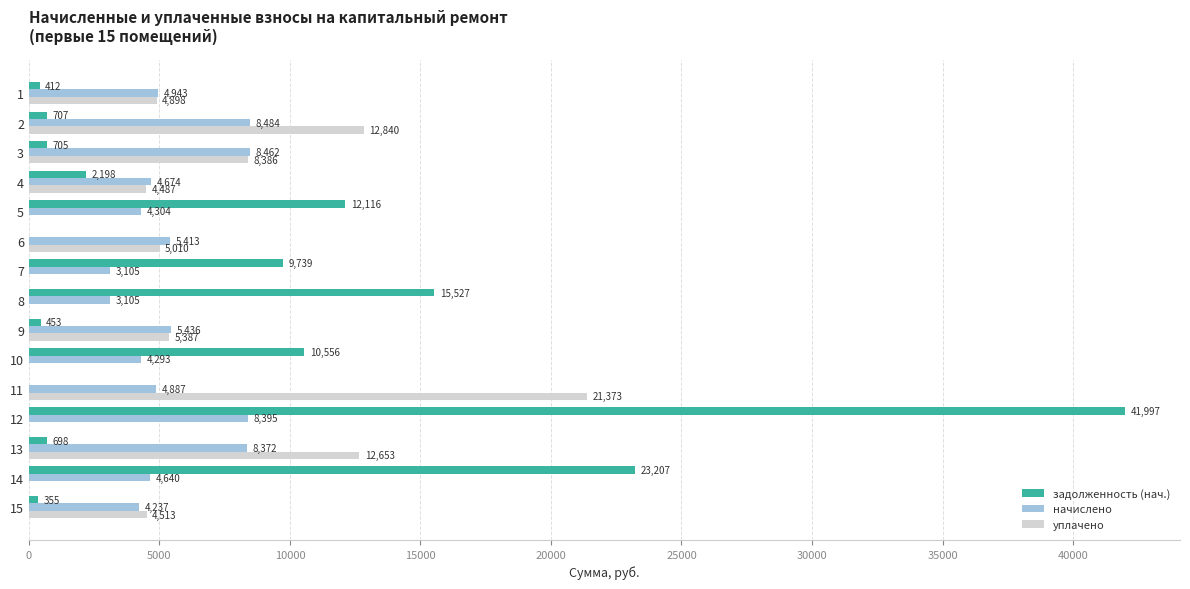

What are all the series names shown in the legend?

задолженность (нач.), начислено, уплачено